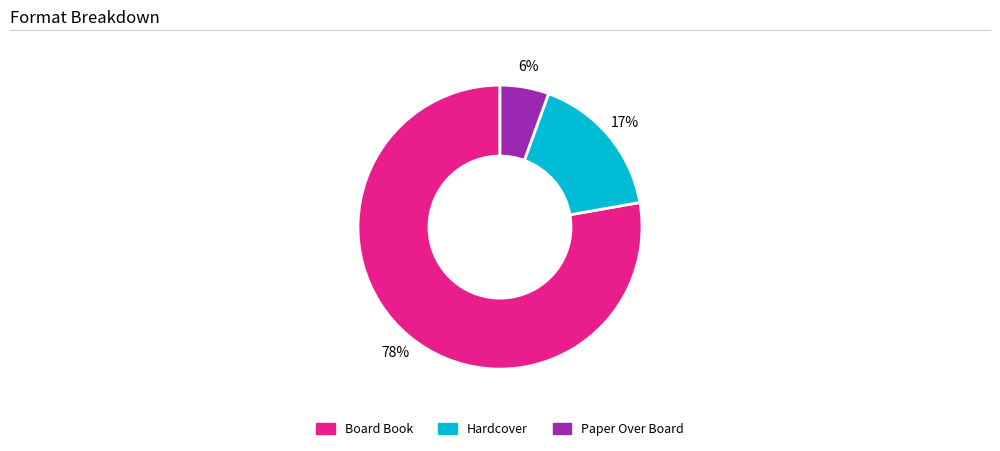

Between Board Book and Paper Over Board, which is larger?

Board Book